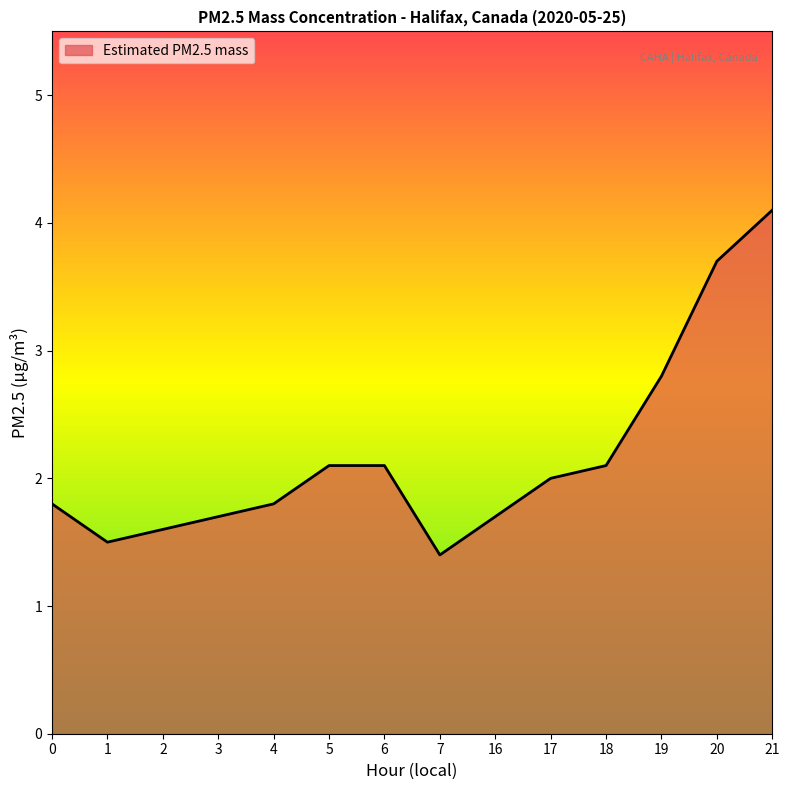

Which label corresponds to the largest value in the chart?

21